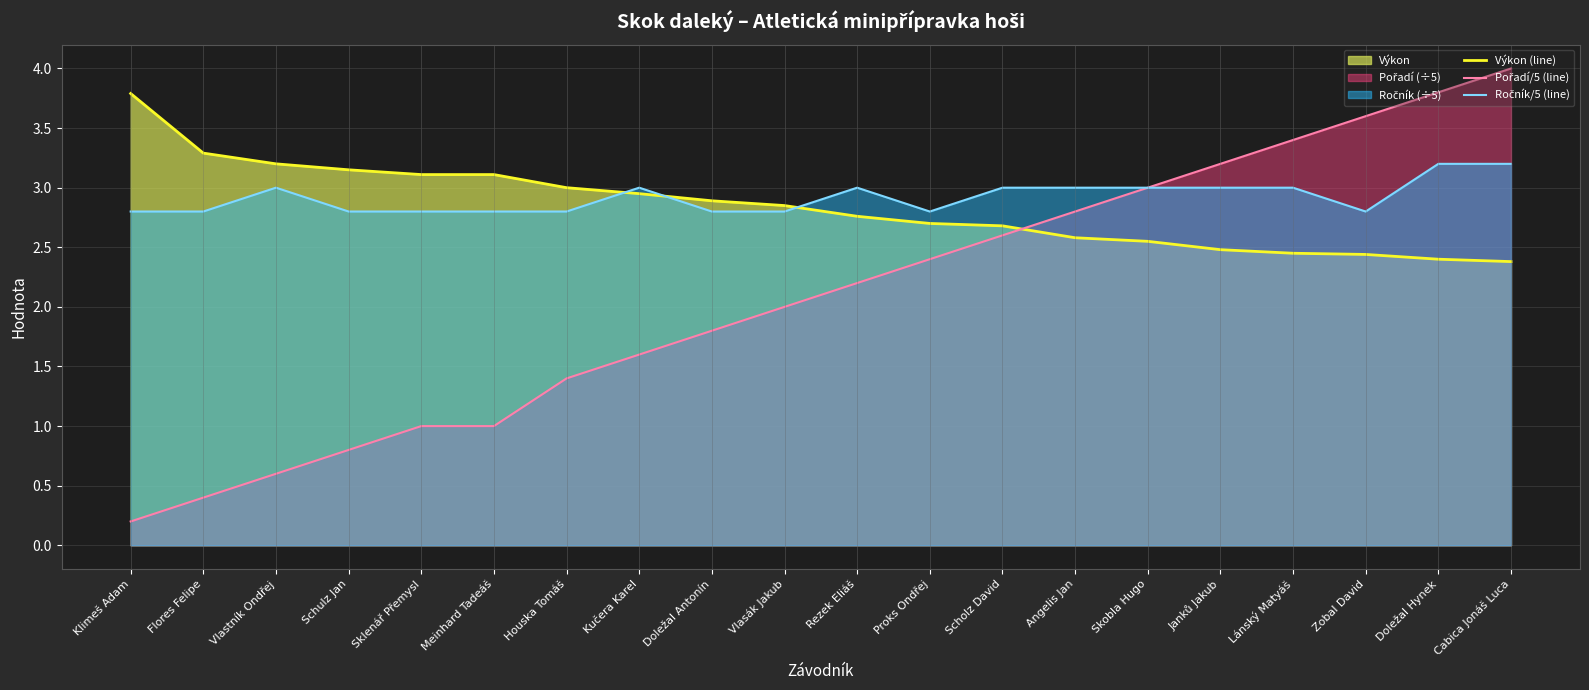

What is the value of the Výkon (line) point at the 16th from the left?

2.5